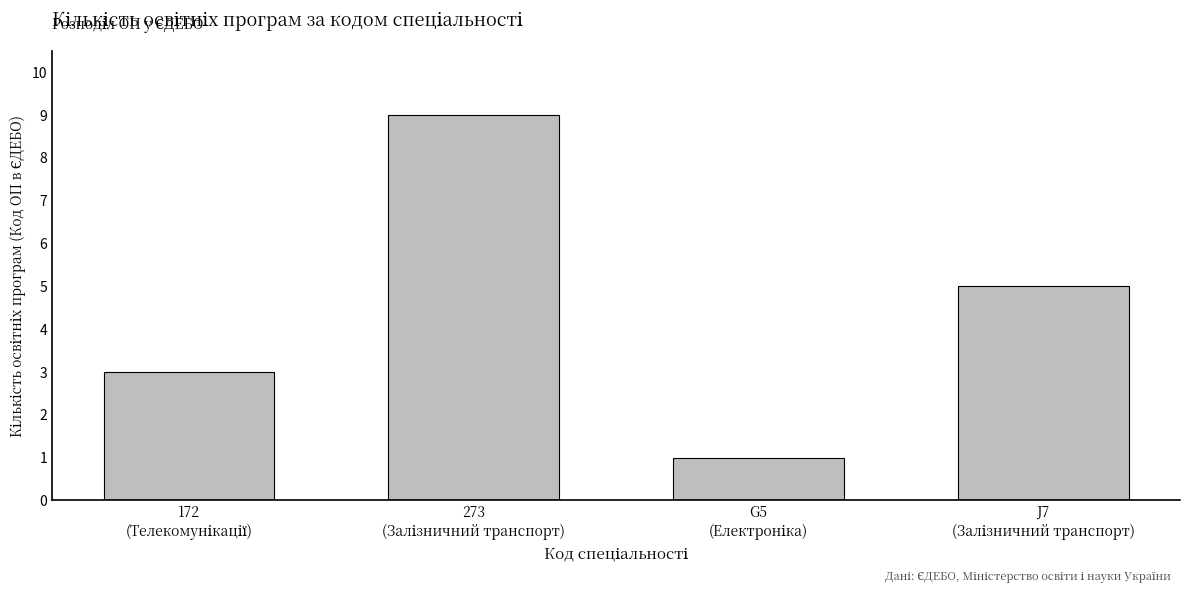

How many data points does each series have?

4